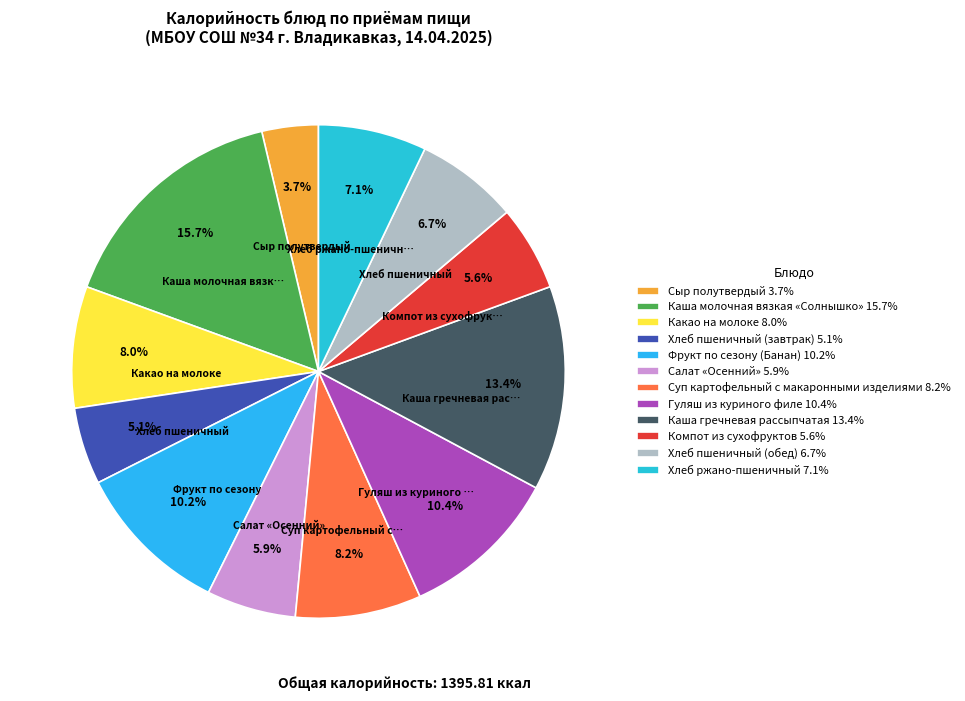

Is Салат «Осенний» the majority of the pie?

No